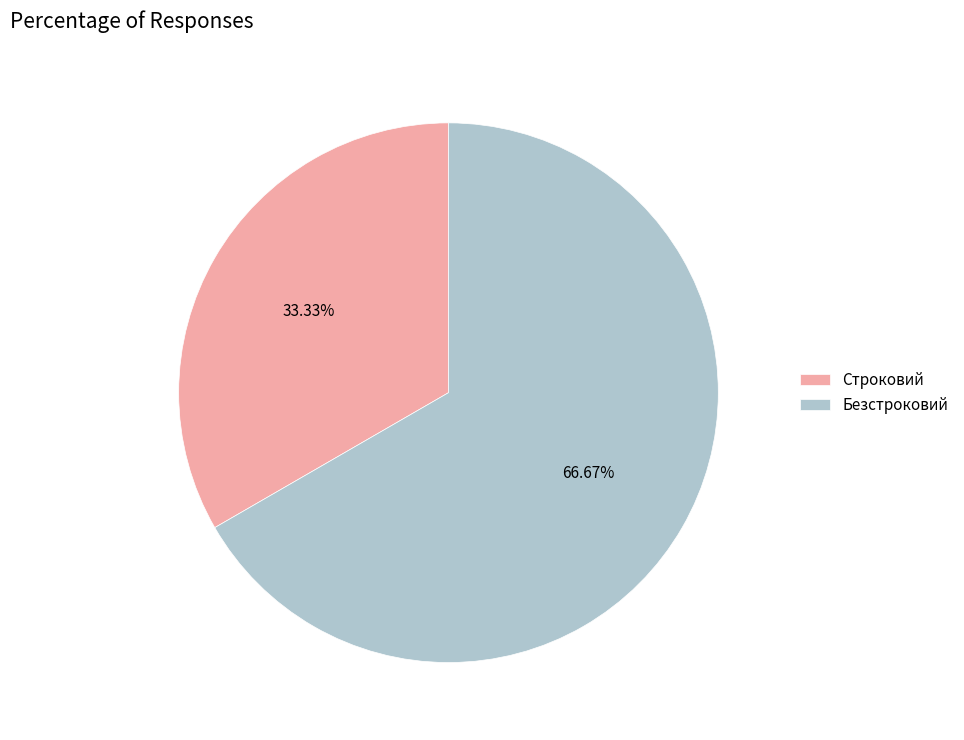

How many segments does this pie chart have?

2